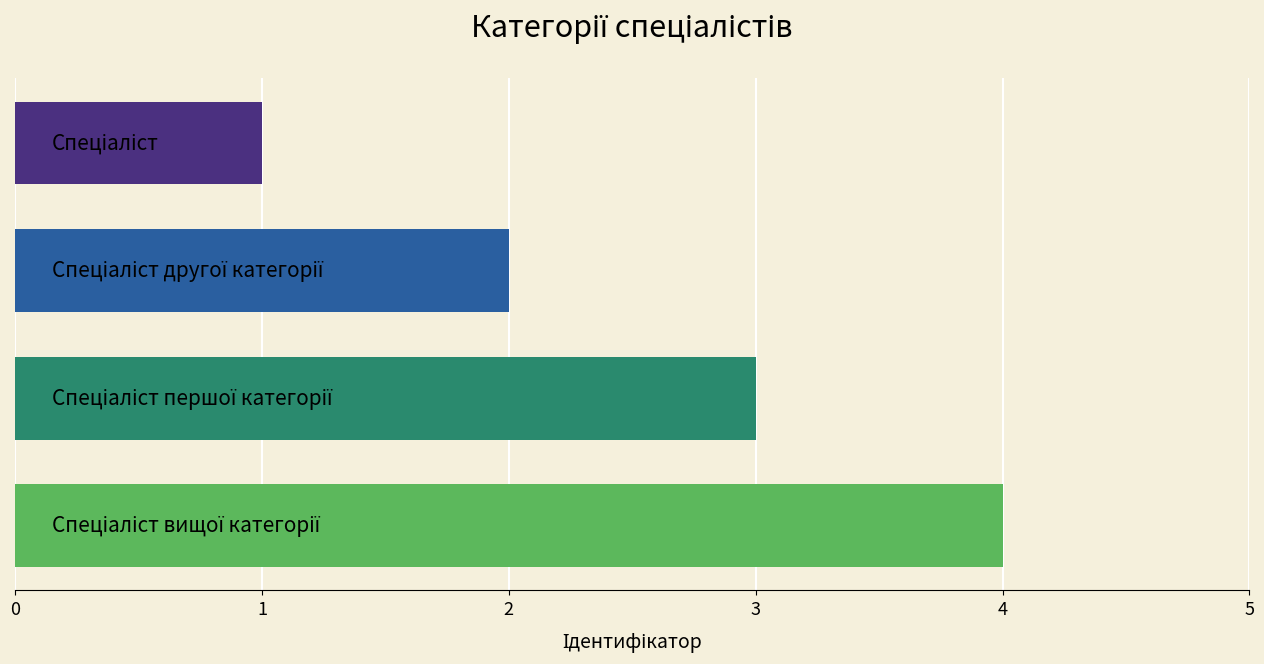

How many categories are shown in the chart?

4